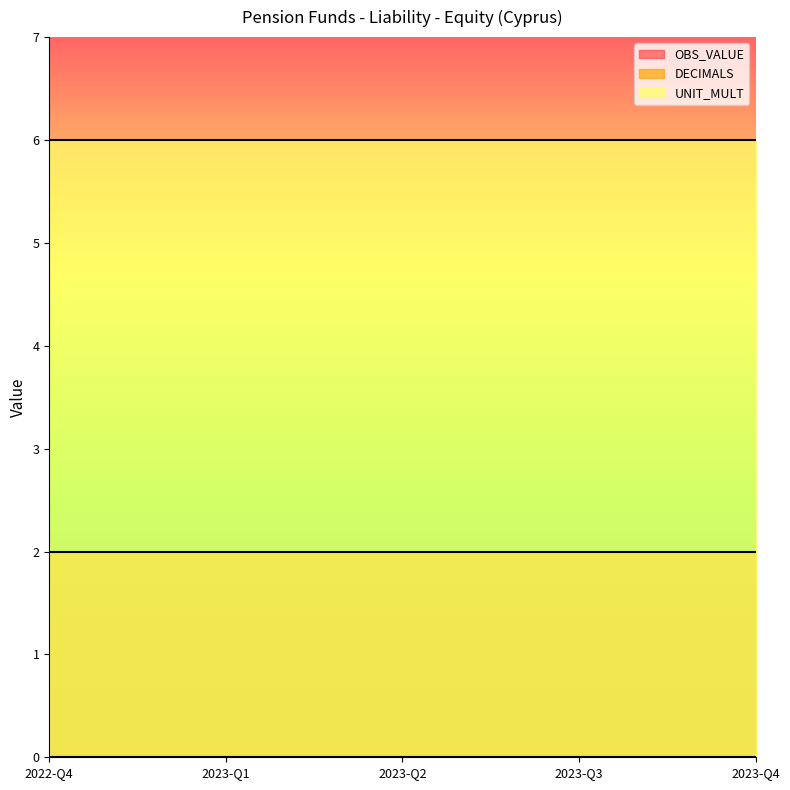

At which category is the sum across all series the highest?

2022-Q4